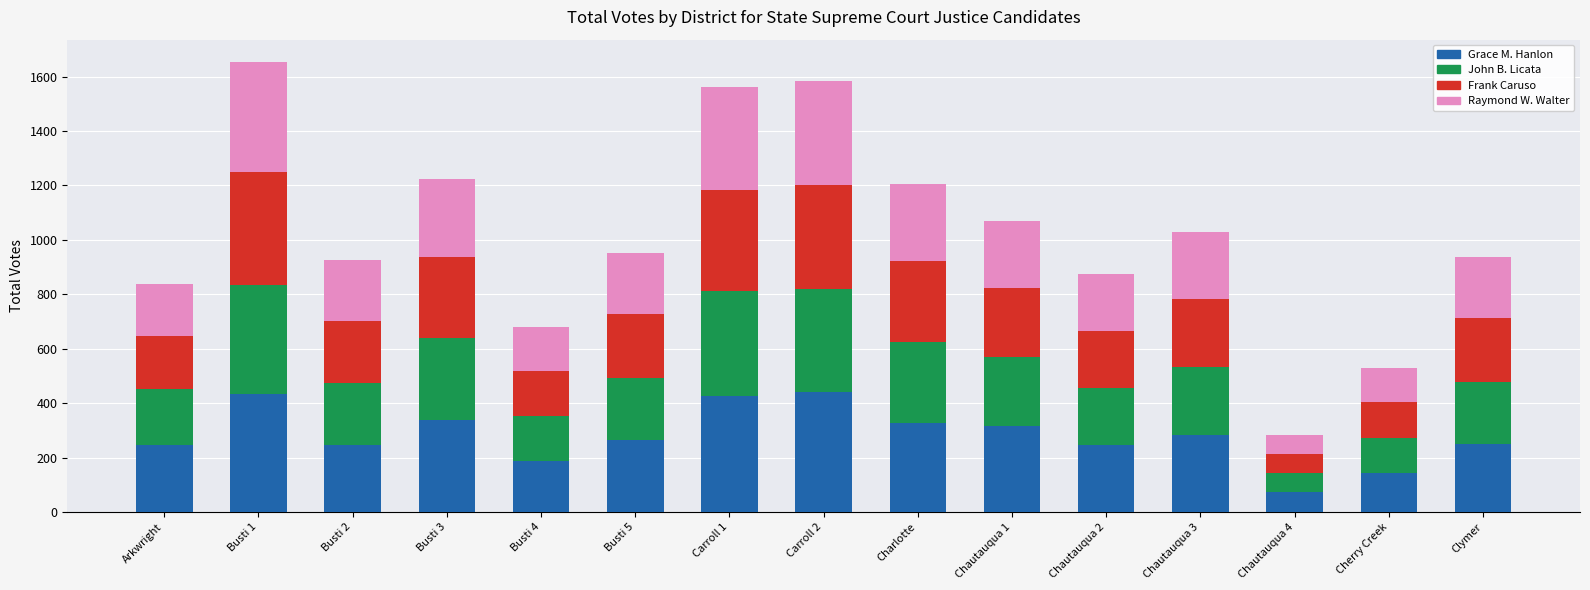

What is the lowest value of the Grace M. Hanlon series?

73